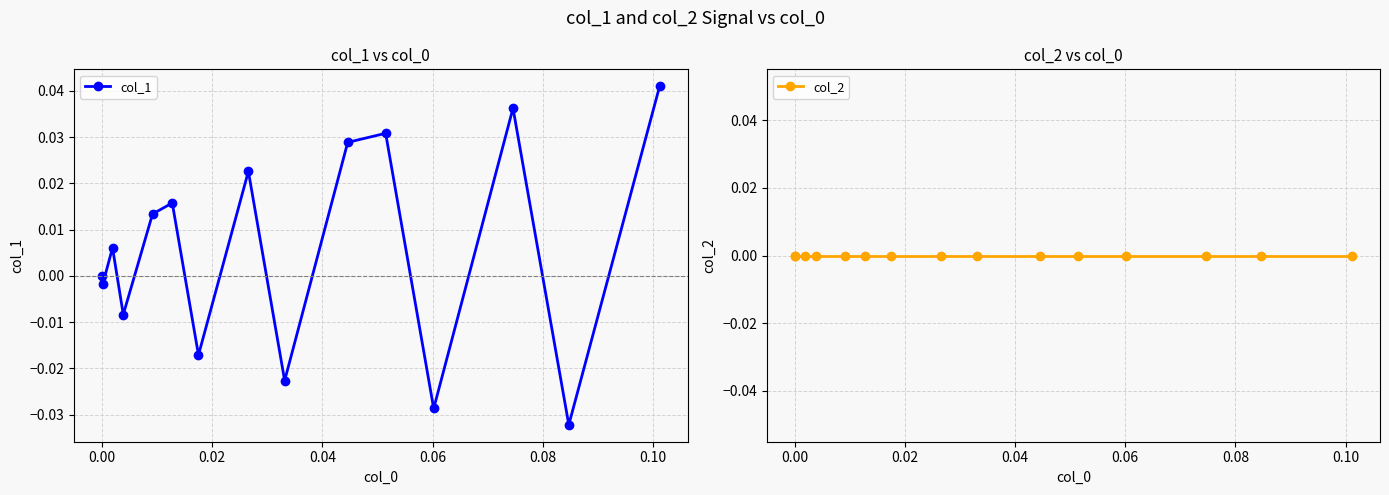

What is the sum of all col_1 values?

0.1